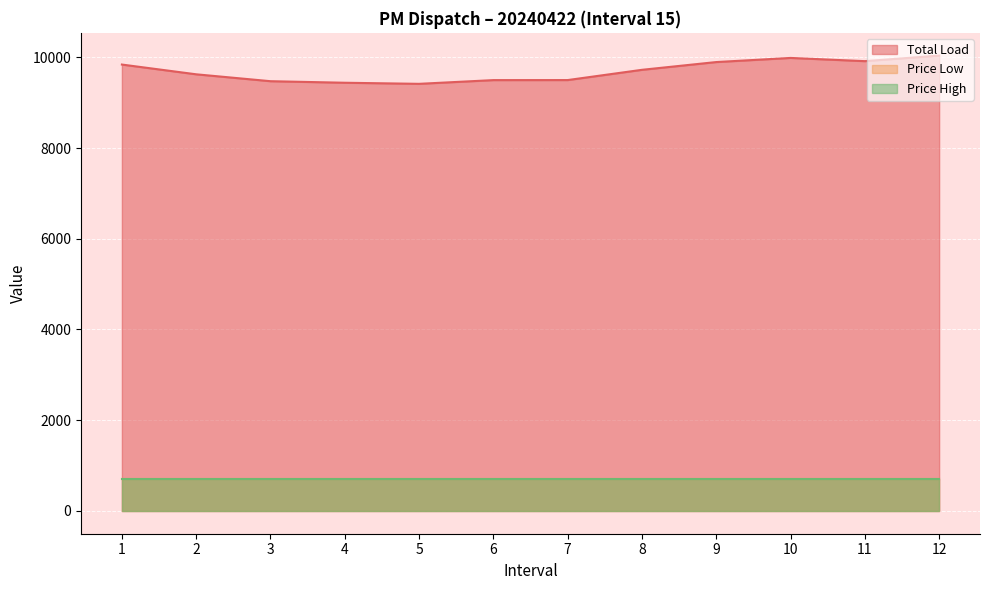

Which series changed the most between 4 and 10?

Total Load